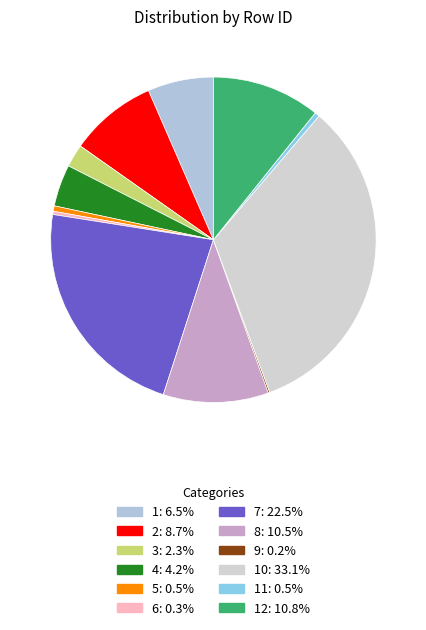

Which slice is the smallest?

9